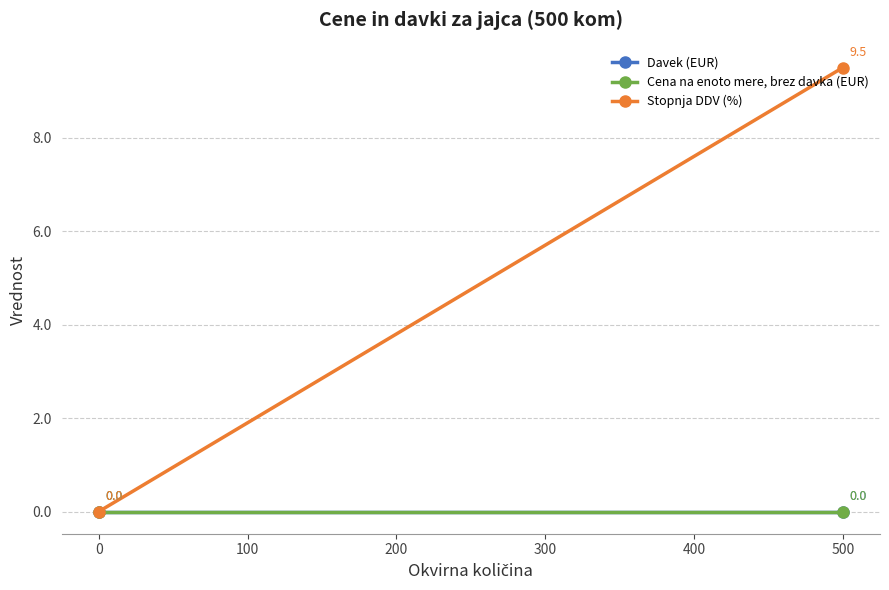

List the series in order of their peak value, highest first.

Stopnja DDV (%), Davek (EUR), Cena na enoto mere, brez davka (EUR)